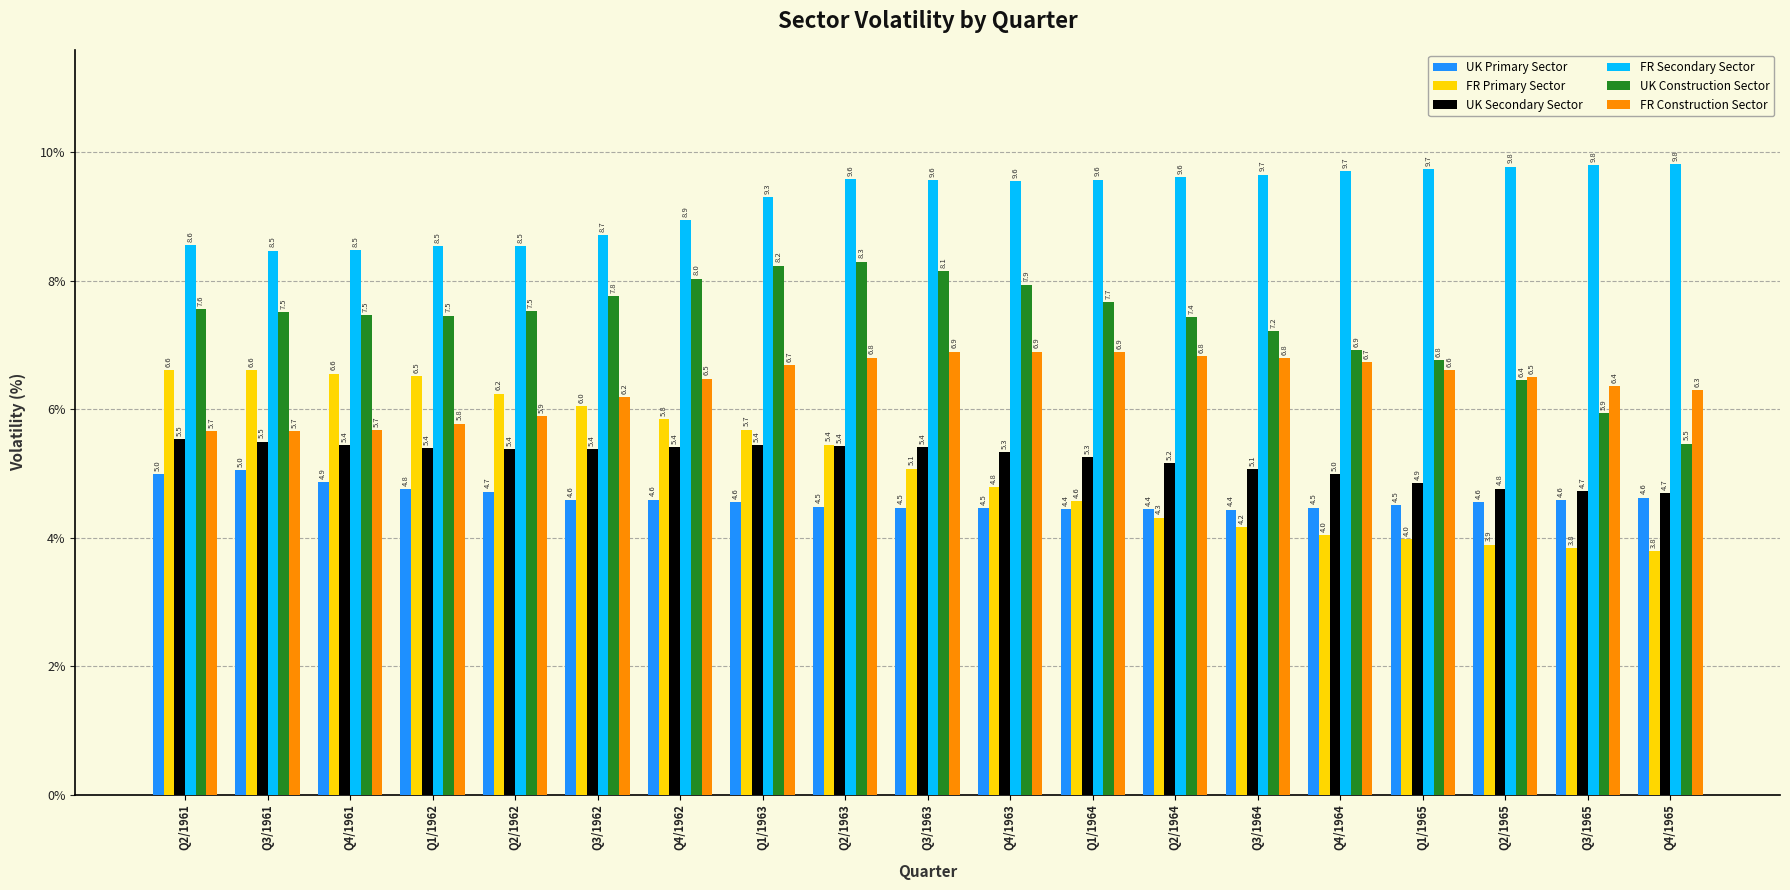

Reading right to left, extract all data points from this chart.

UK Primary Sector: Q4/1965=4.6	Q3/1965=4.6	Q2/1965=4.6	Q1/1965=4.5	Q4/1964=4.5	Q3/1964=4.4	Q2/1964=4.4	Q1/1964=4.4	Q4/1963=4.5	Q3/1963=4.5	Q2/1963=4.5	Q1/1963=4.6	Q4/1962=4.6	Q3/1962=4.6	Q2/1962=4.7	Q1/1962=4.8	Q4/1961=4.9	Q3/1961=5.0	Q2/1961=5.0
FR Primary Sector: Q4/1965=3.8	Q3/1965=3.8	Q2/1965=3.9	Q1/1965=4.0	Q4/1964=4.0	Q3/1964=4.2	Q2/1964=4.3	Q1/1964=4.6	Q4/1963=4.8	Q3/1963=5.1	Q2/1963=5.4	Q1/1963=5.7	Q4/1962=5.8	Q3/1962=6.0	Q2/1962=6.2	Q1/1962=6.5	Q4/1961=6.6	Q3/1961=6.6	Q2/1961=6.6
UK Secondary Sector: Q4/1965=4.7	Q3/1965=4.7	Q2/1965=4.8	Q1/1965=4.9	Q4/1964=5.0	Q3/1964=5.1	Q2/1964=5.2	Q1/1964=5.3	Q4/1963=5.3	Q3/1963=5.4	Q2/1963=5.4	Q1/1963=5.4	Q4/1962=5.4	Q3/1962=5.4	Q2/1962=5.4	Q1/1962=5.4	Q4/1961=5.4	Q3/1961=5.5	Q2/1961=5.5
FR Secondary Sector: Q4/1965=9.8	Q3/1965=9.8	Q2/1965=9.8	Q1/1965=9.7	Q4/1964=9.7	Q3/1964=9.7	Q2/1964=9.6	Q1/1964=9.6	Q4/1963=9.6	Q3/1963=9.6	Q2/1963=9.6	Q1/1963=9.3	Q4/1962=8.9	Q3/1962=8.7	Q2/1962=8.5	Q1/1962=8.5	Q4/1961=8.5	Q3/1961=8.5	Q2/1961=8.6
UK Construction Sector: Q4/1965=5.5	Q3/1965=5.9	Q2/1965=6.4	Q1/1965=6.8	Q4/1964=6.9	Q3/1964=7.2	Q2/1964=7.4	Q1/1964=7.7	Q4/1963=7.9	Q3/1963=8.1	Q2/1963=8.3	Q1/1963=8.2	Q4/1962=8.0	Q3/1962=7.8	Q2/1962=7.5	Q1/1962=7.5	Q4/1961=7.5	Q3/1961=7.5	Q2/1961=7.6
FR Construction Sector: Q4/1965=6.3	Q3/1965=6.4	Q2/1965=6.5	Q1/1965=6.6	Q4/1964=6.7	Q3/1964=6.8	Q2/1964=6.8	Q1/1964=6.9	Q4/1963=6.9	Q3/1963=6.9	Q2/1963=6.8	Q1/1963=6.7	Q4/1962=6.5	Q3/1962=6.2	Q2/1962=5.9	Q1/1962=5.8	Q4/1961=5.7	Q3/1961=5.7	Q2/1961=5.7